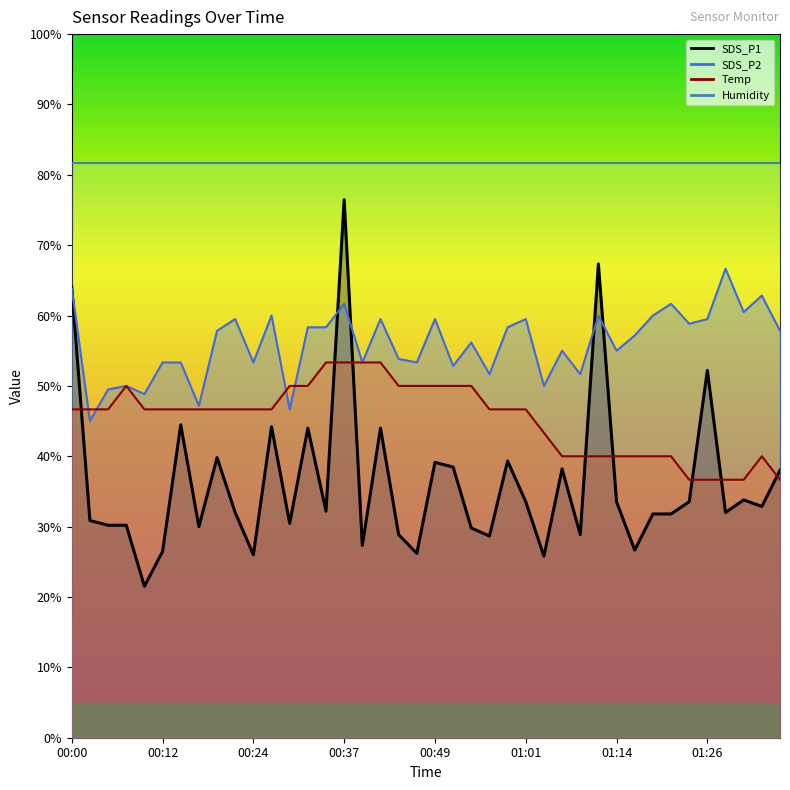

What is the total value across all series at 00:49?

230.3